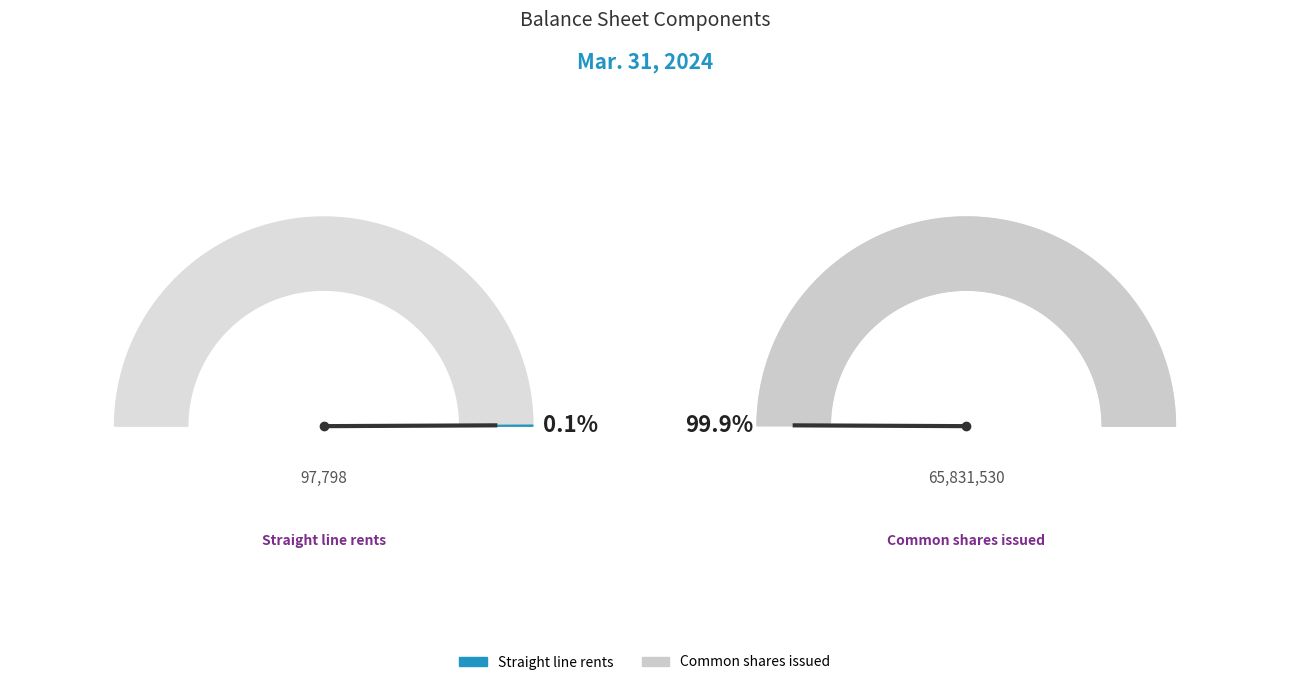

The Straight line rents slice represents 0% of the pie. True or false?

True